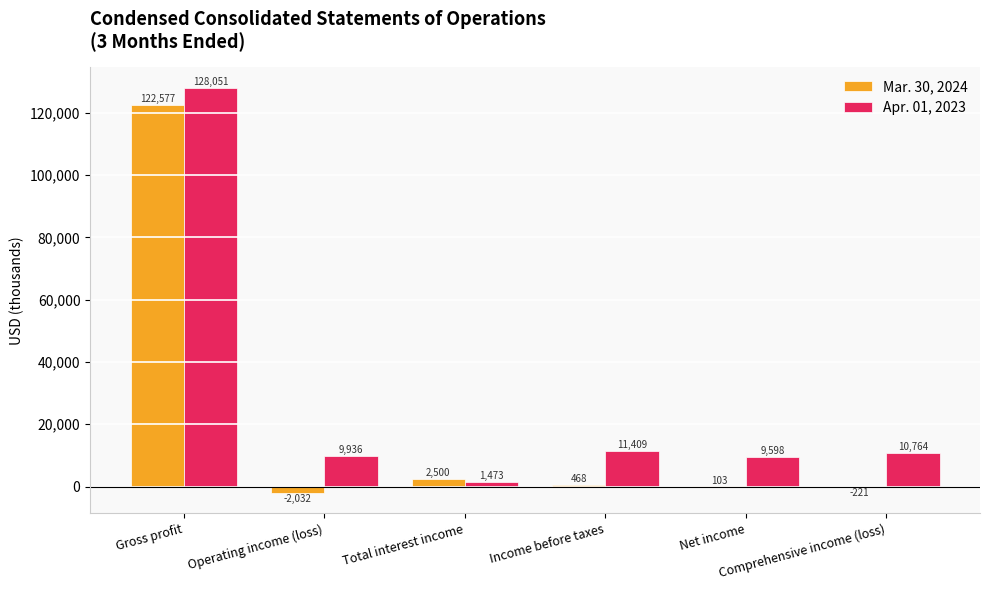

Are the bars grouped side by side (vs. stacked)?

Yes